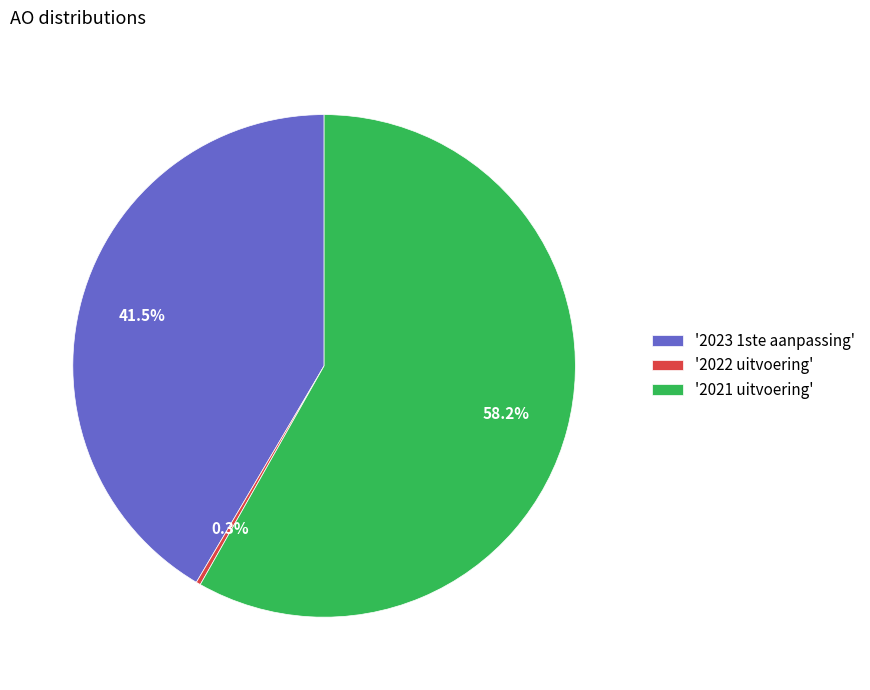

Rank the categories by value from lowest to highest.

'2022 uitvoering', '2023 1ste aanpassing', '2021 uitvoering'